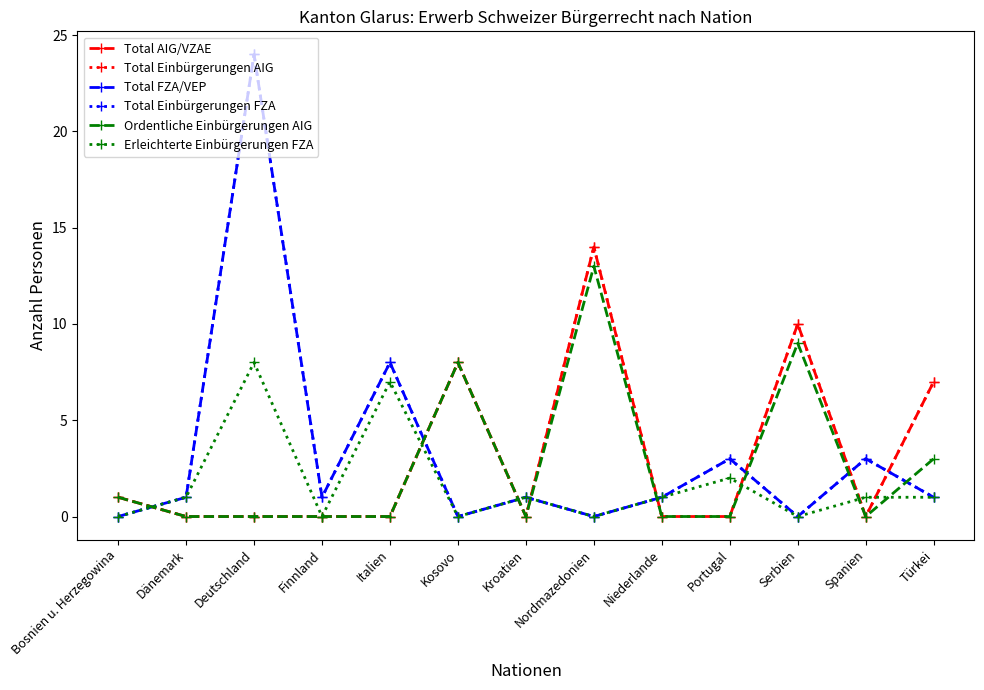

Does the chart display data point markers on the line(s)?

Yes